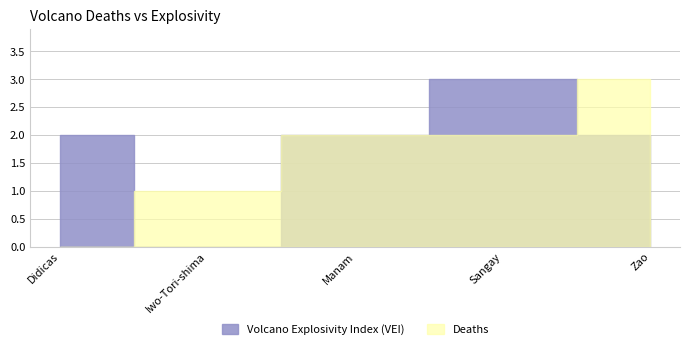

At which category does the data reach its first local valley?

Iwo-Tori-shima